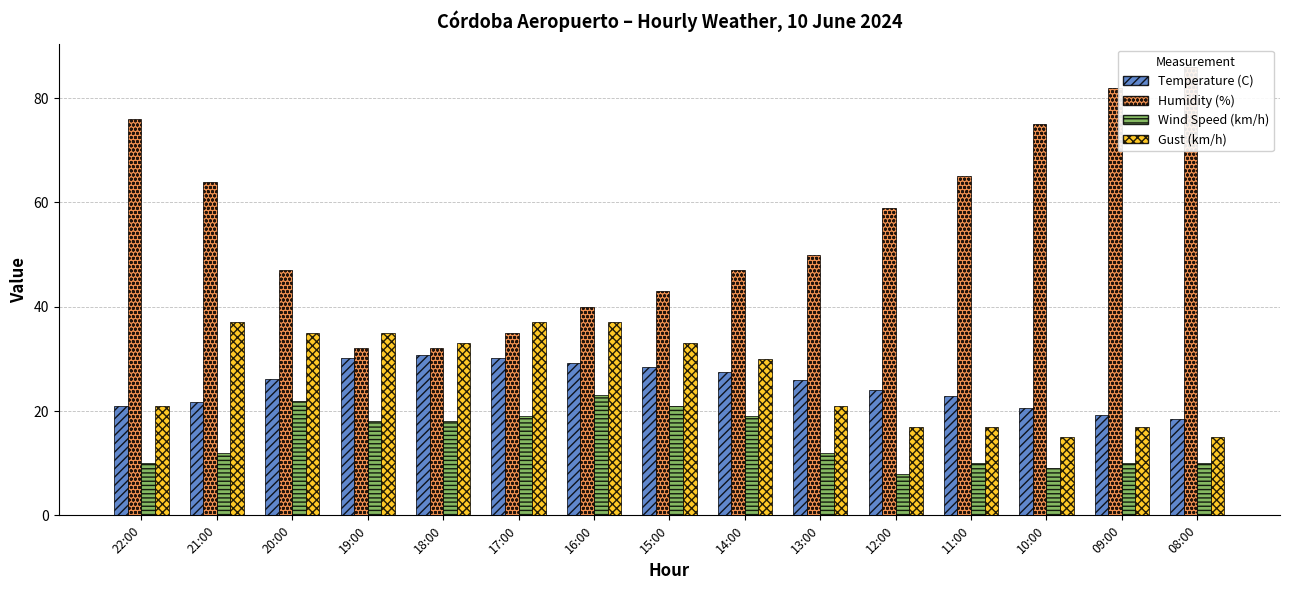

At which category is the sum across all series the highest?

21:00